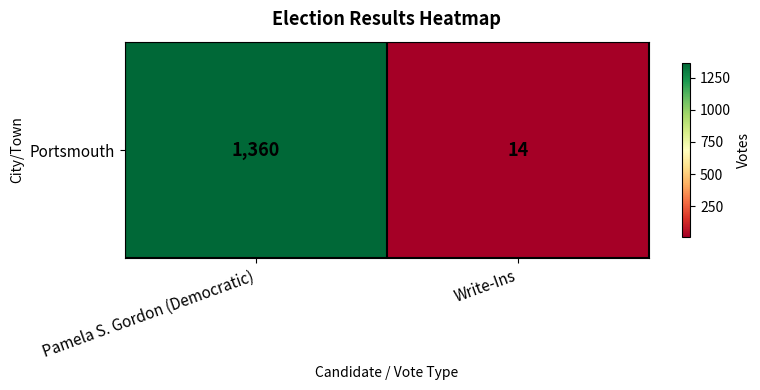

What is the sum of all values?

1374